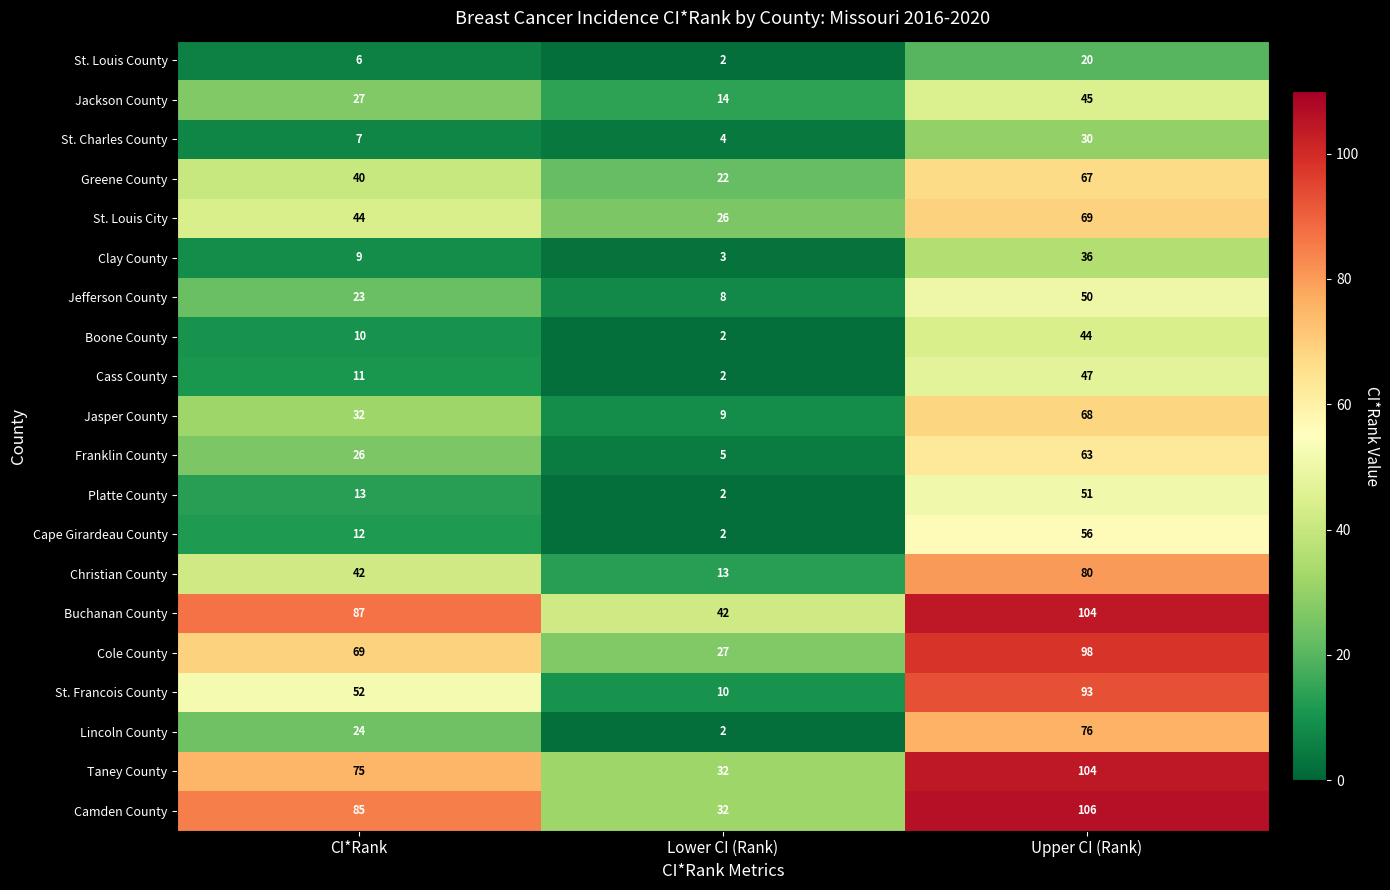

True or false: Clay County has a value of 2 at CI*Rank.

False